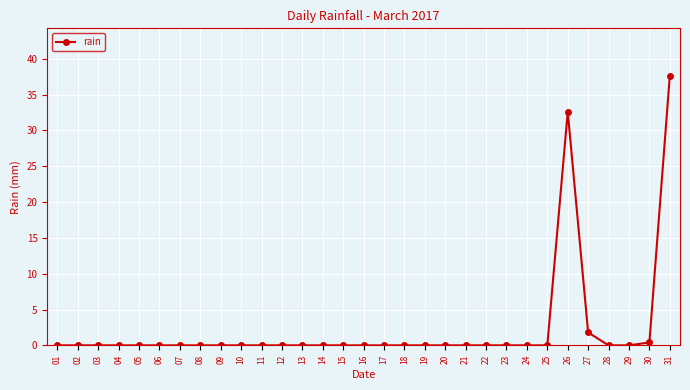

Does the chart display data point markers on the line(s)?

Yes